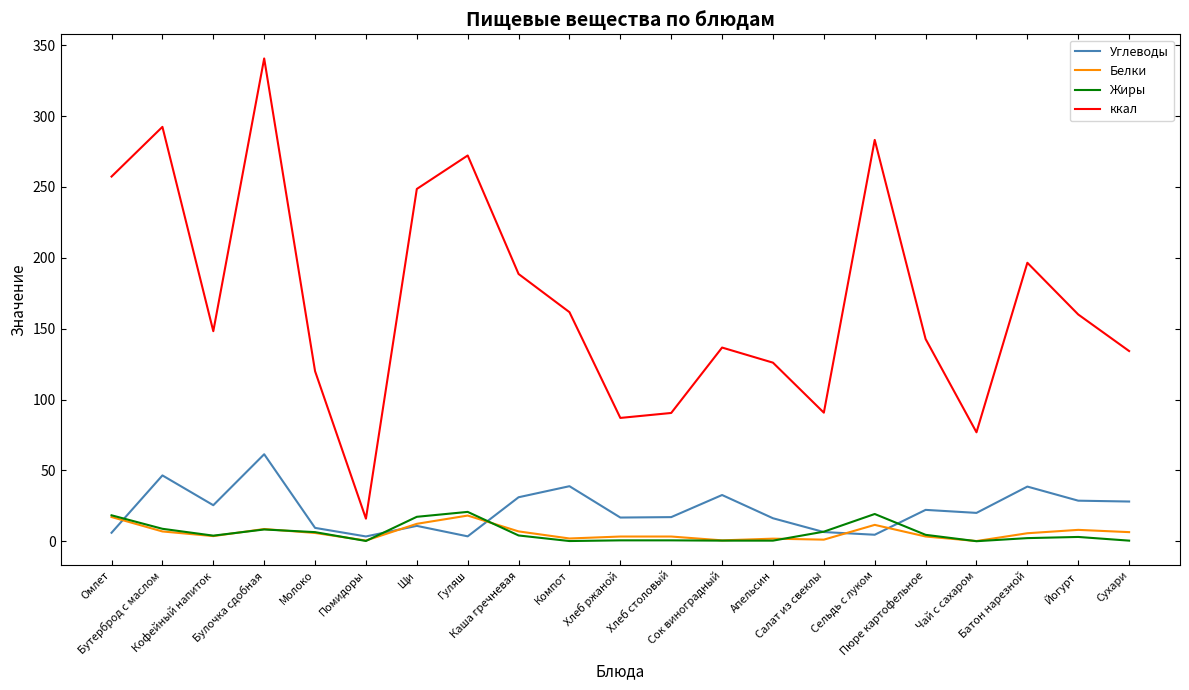

The Белки series shows 3.5 at Омлет. True or false?

False